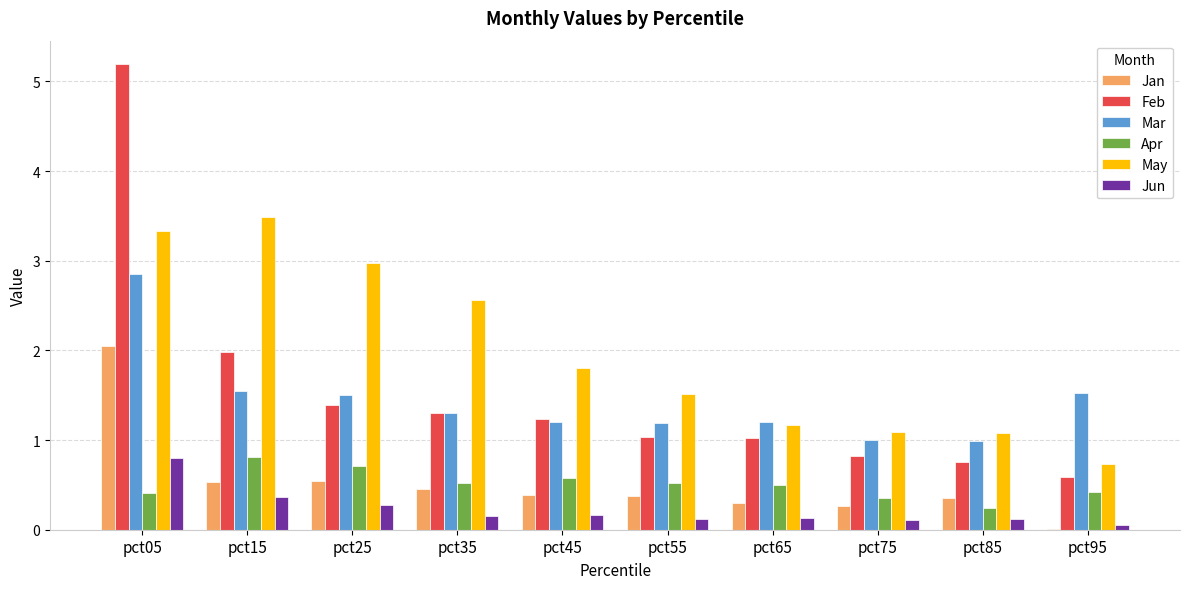

True or false: Jan has a value of 2.0 at pct05.

True